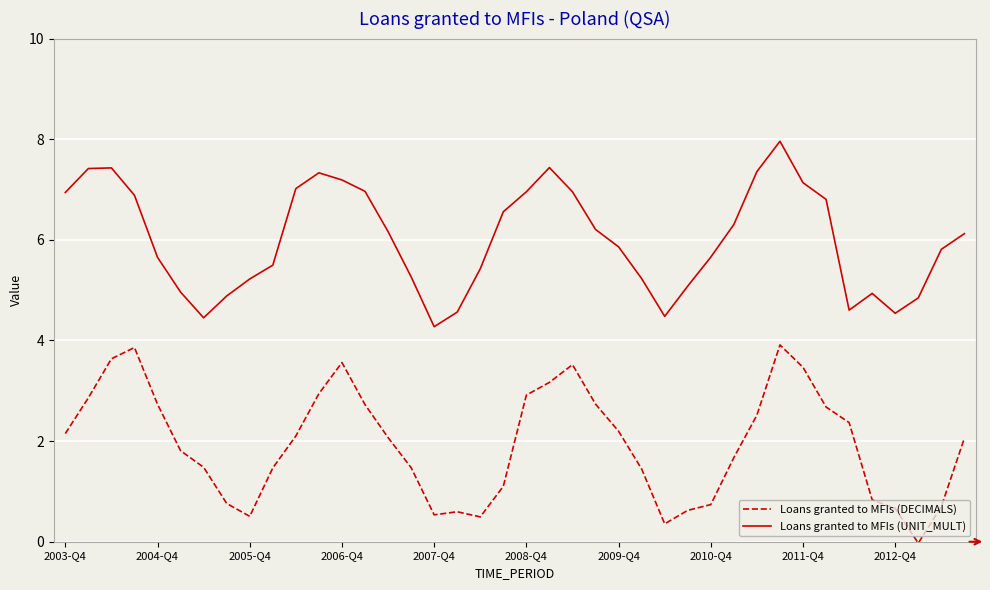

How many interior local valleys does the Loans granted to MFIs (UNIT_MULT) series have?

5